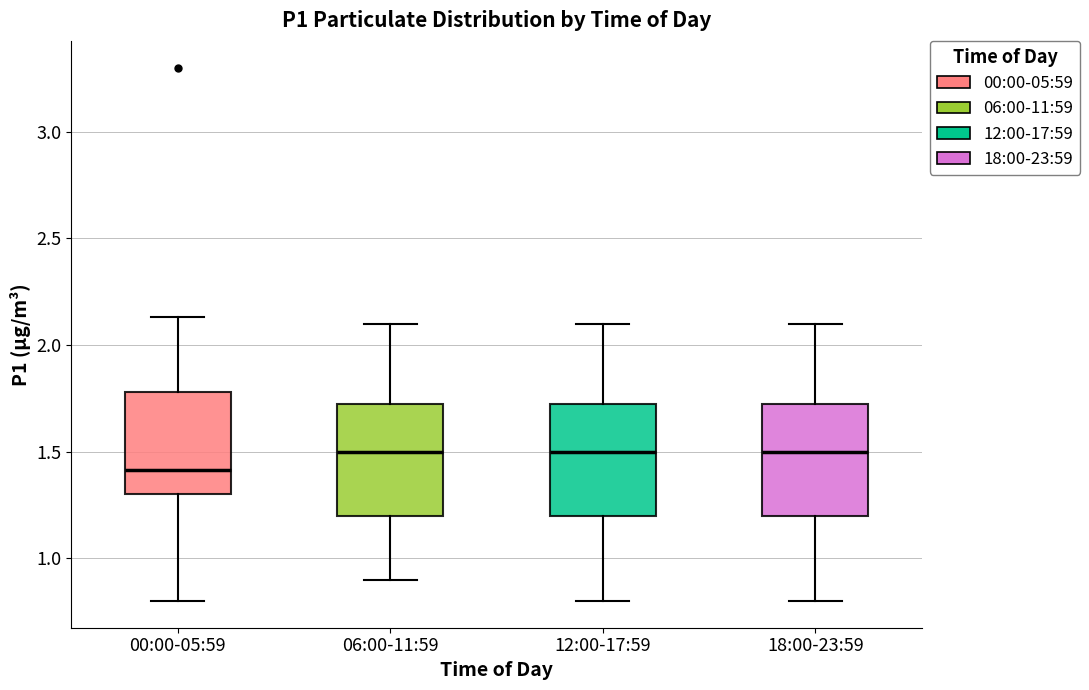

Where does the median line of the box for 18:00-23:59 sit on the y-axis? The values are not printed on the chart, so give them approximately, as read against the axis.

1.50